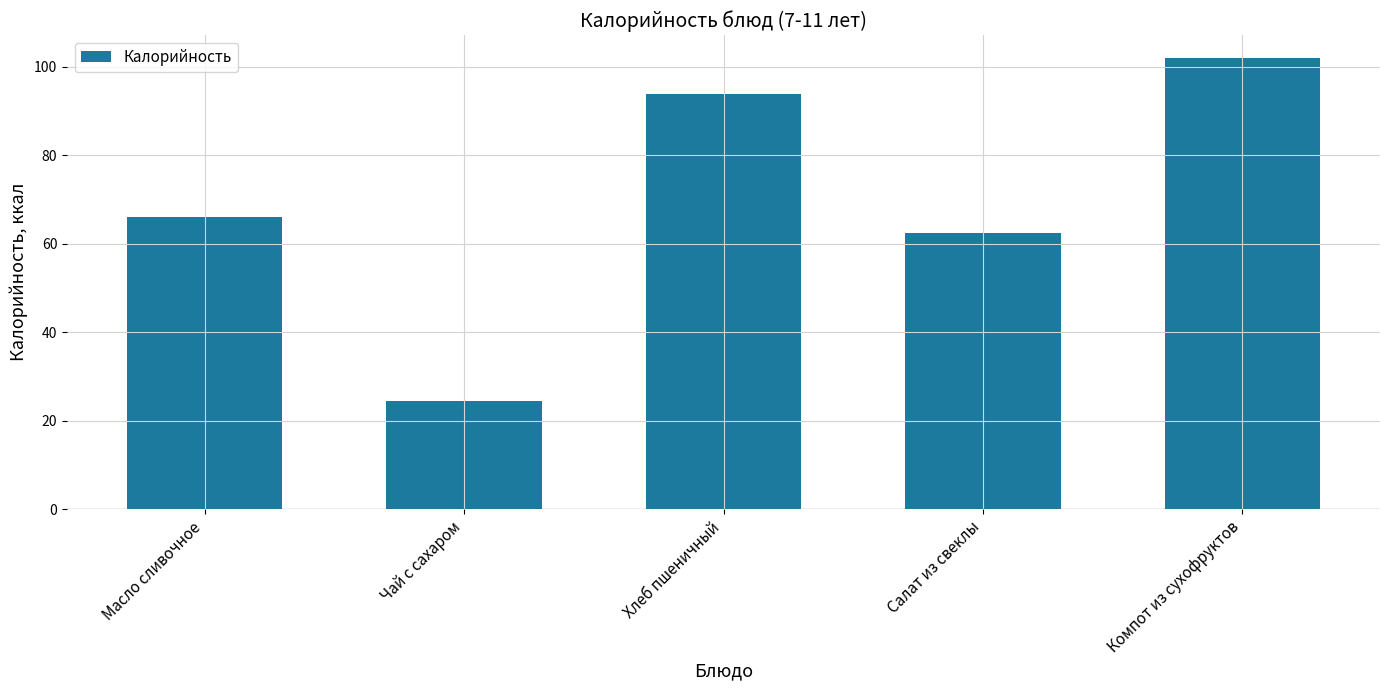

What is the value of the 3rd bar from the left?

93.7